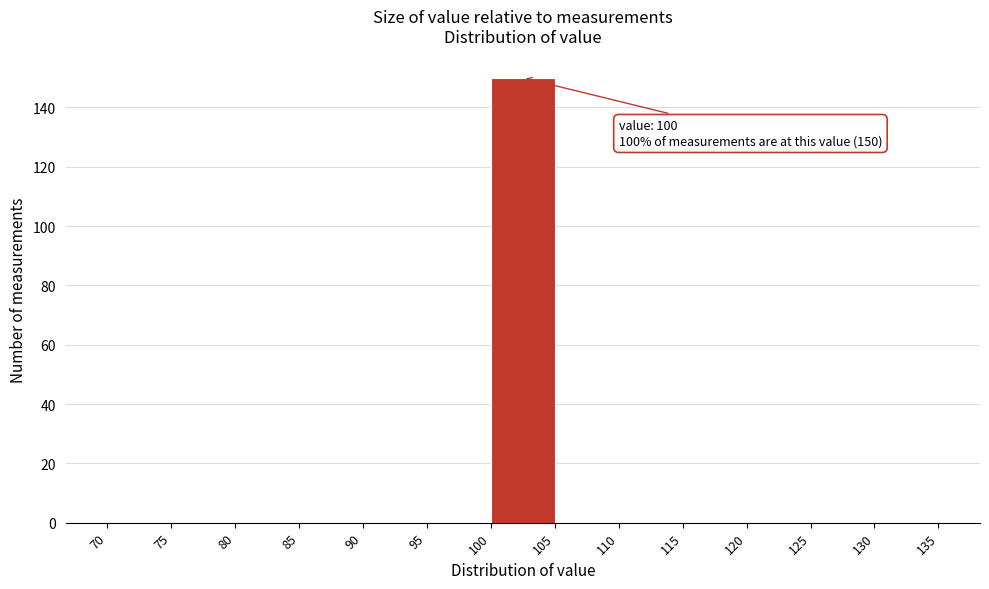

Over which range of the x-axis is the bar tallest?

100 to 105